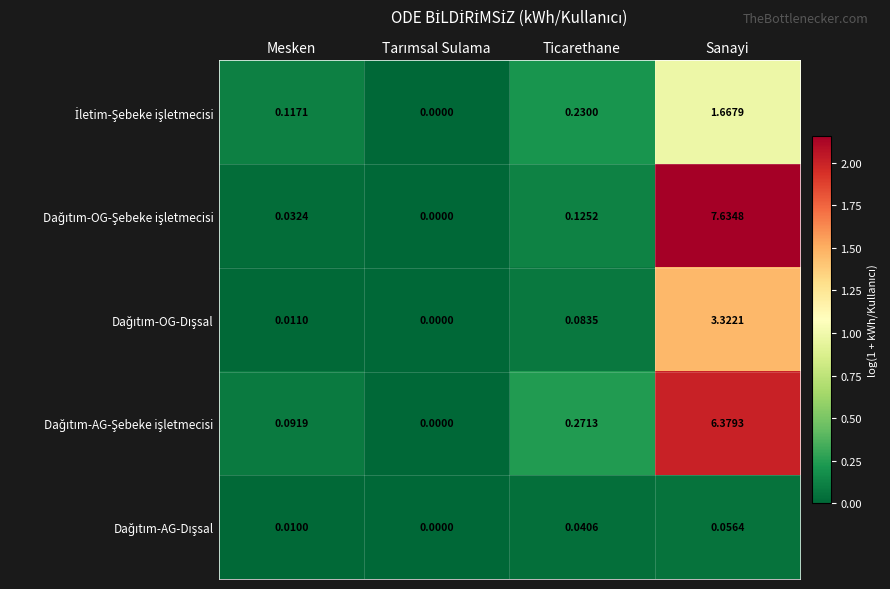

At which category is the sum across all series the highest?

Sanayi